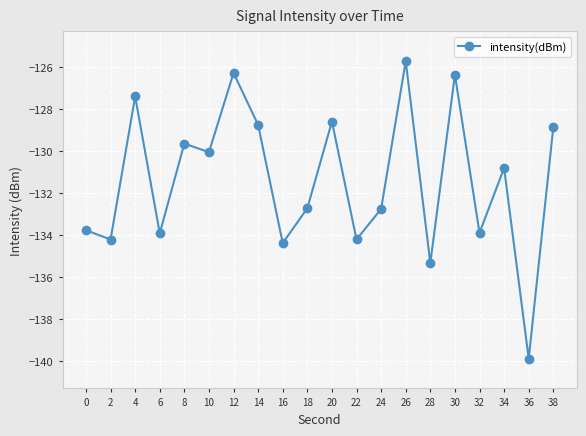

True or false: the data shows -210.8 at 38.

False